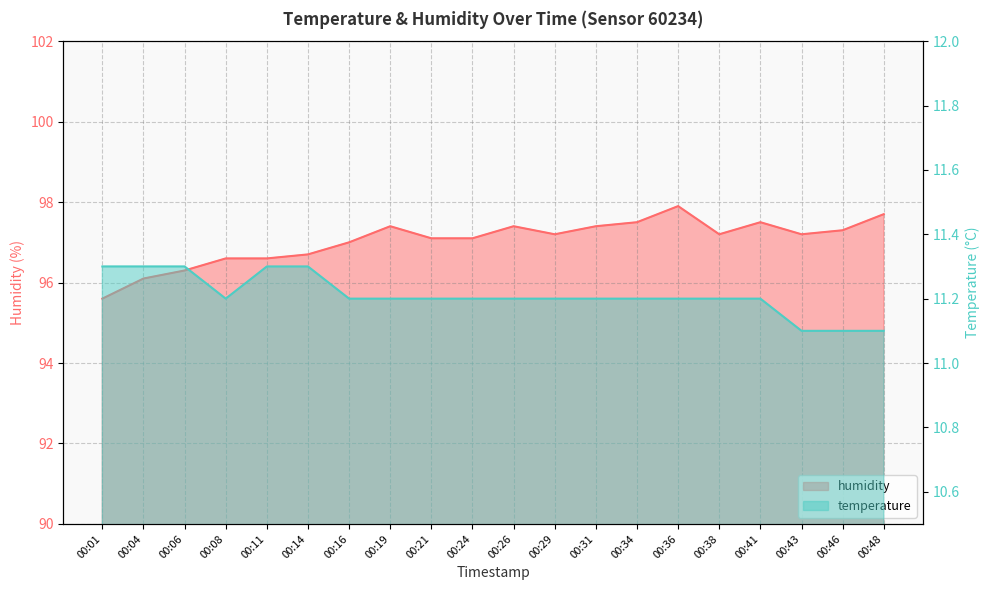

True or false: temperature and humidity cross at least once.

False